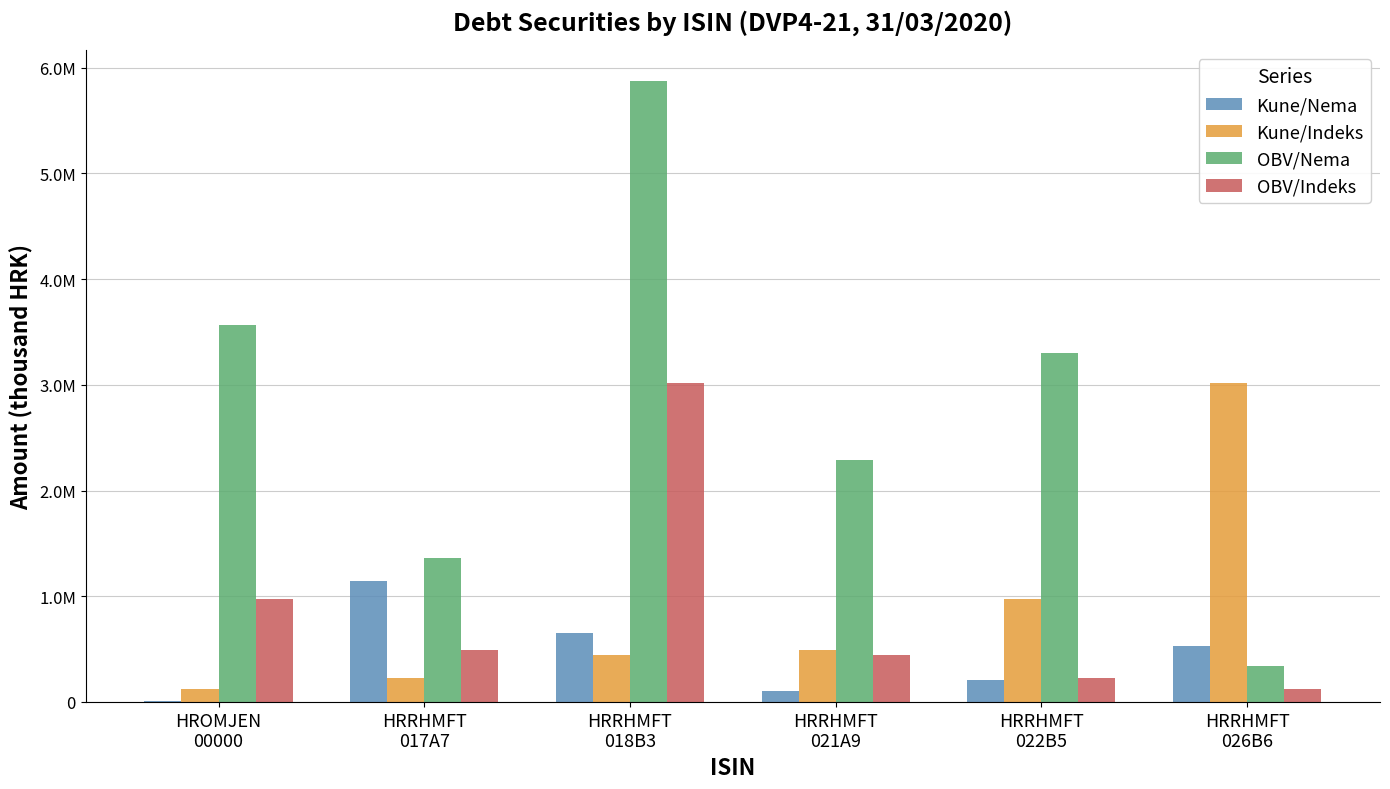

Which label corresponds to the smallest value in the chart?

HROMJEN
00000